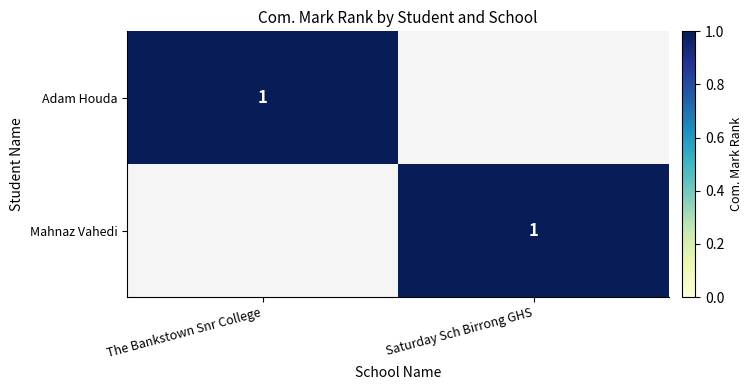

Is it true that Mahnaz Vahedi equals 0 at Saturday Sch Birrong GHS?

False